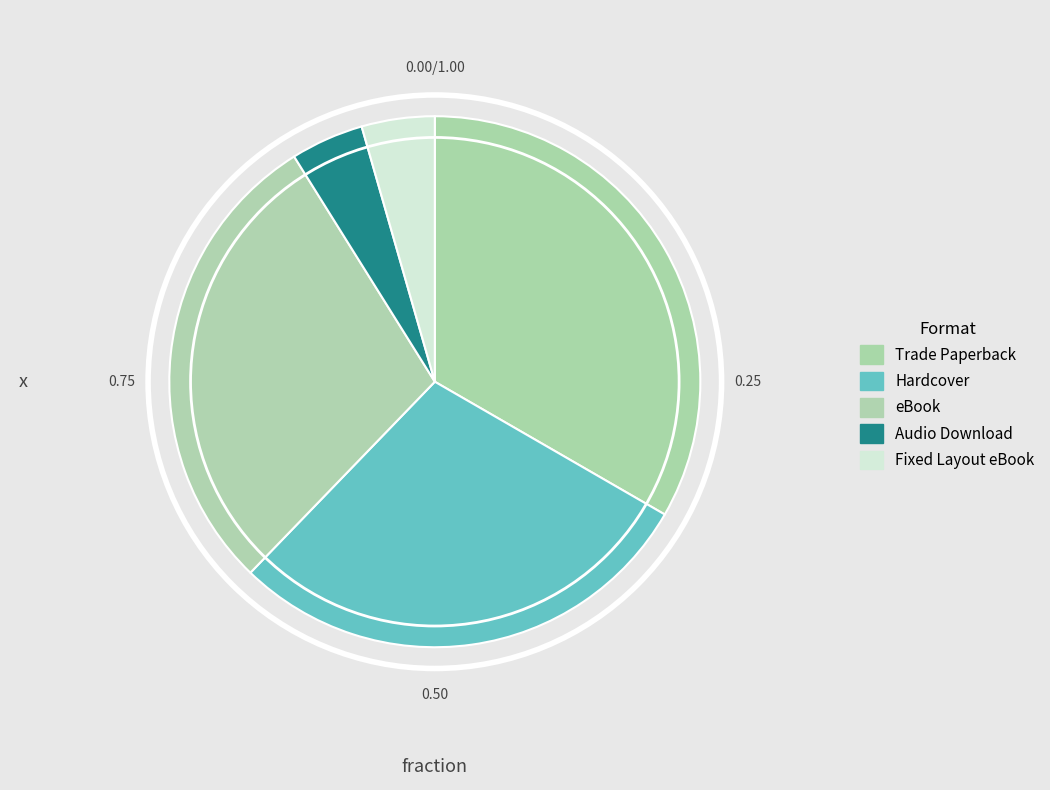

Which slice is the largest?

Trade Paperback